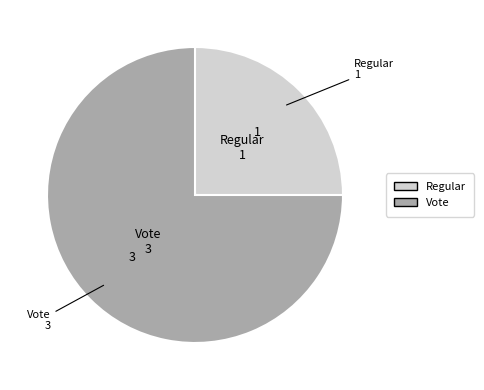

Between Vote and Regular, which is larger?

Vote